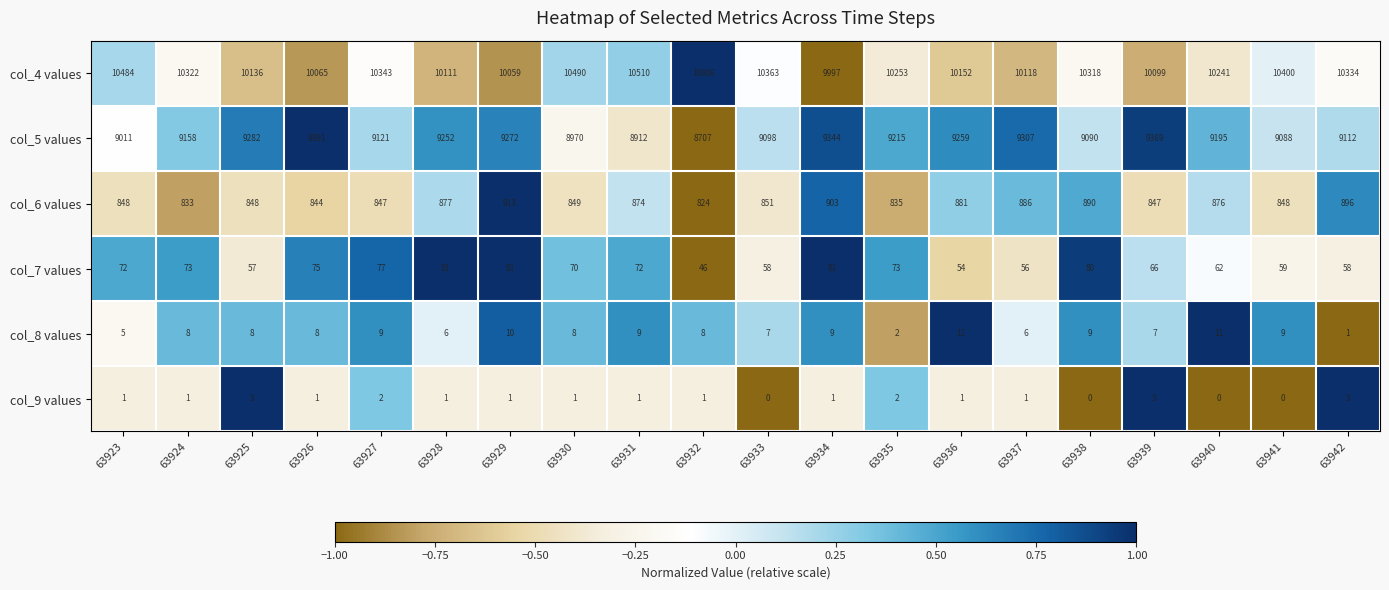

What is the average value of the col_8 values series?

8